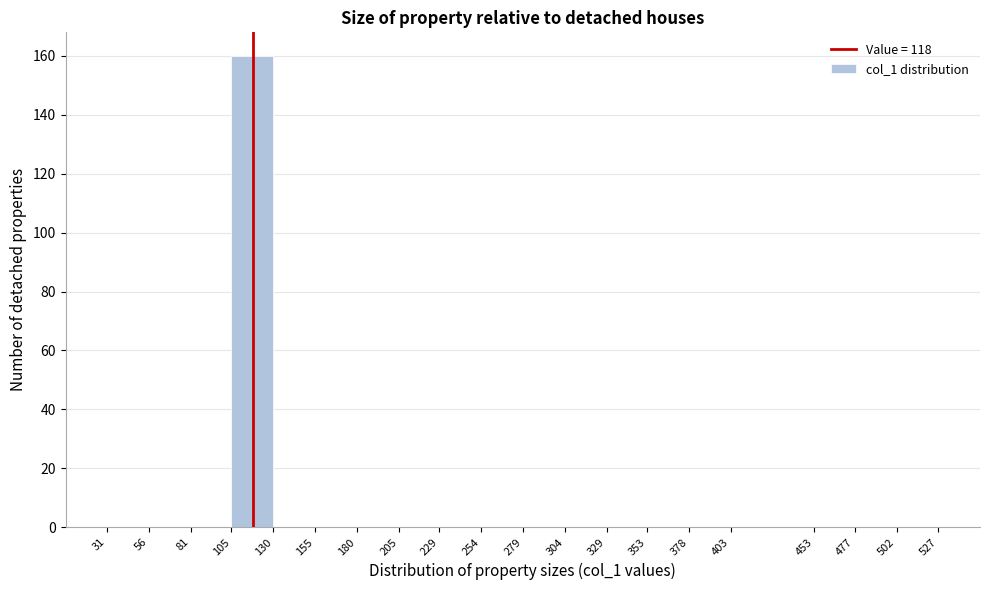

Reading left to right, list every bar in this chart as the range it spans on the x-axis followed by its height. The values are not printed on the chart, so give them approximately, as read against the axis.

31 to 56: 0
56 to 81: 0
81 to 105: 0
105 to 130: 160
130 to 155: 0
155 to 180: 0
180 to 205: 0
205 to 229: 0
229 to 254: 0
254 to 279: 0
279 to 304: 0
304 to 329: 0
329 to 353: 0
353 to 378: 0
378 to 403: 0
403 to 453: 0
453 to 477: 0
477 to 502: 0
502 to 527: 0